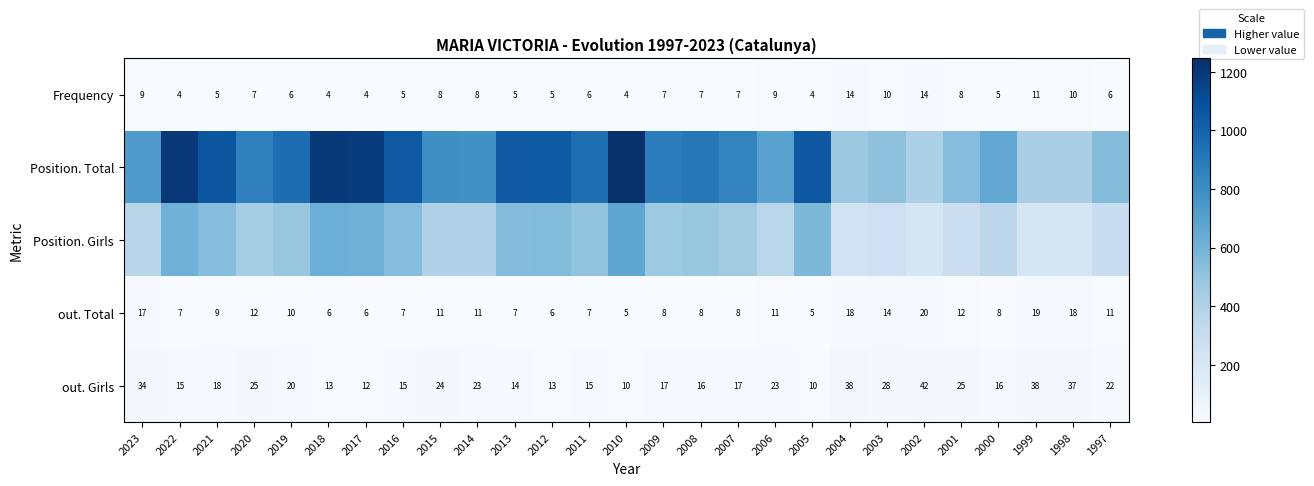

How many Frequency values are between 5 and 9?

17